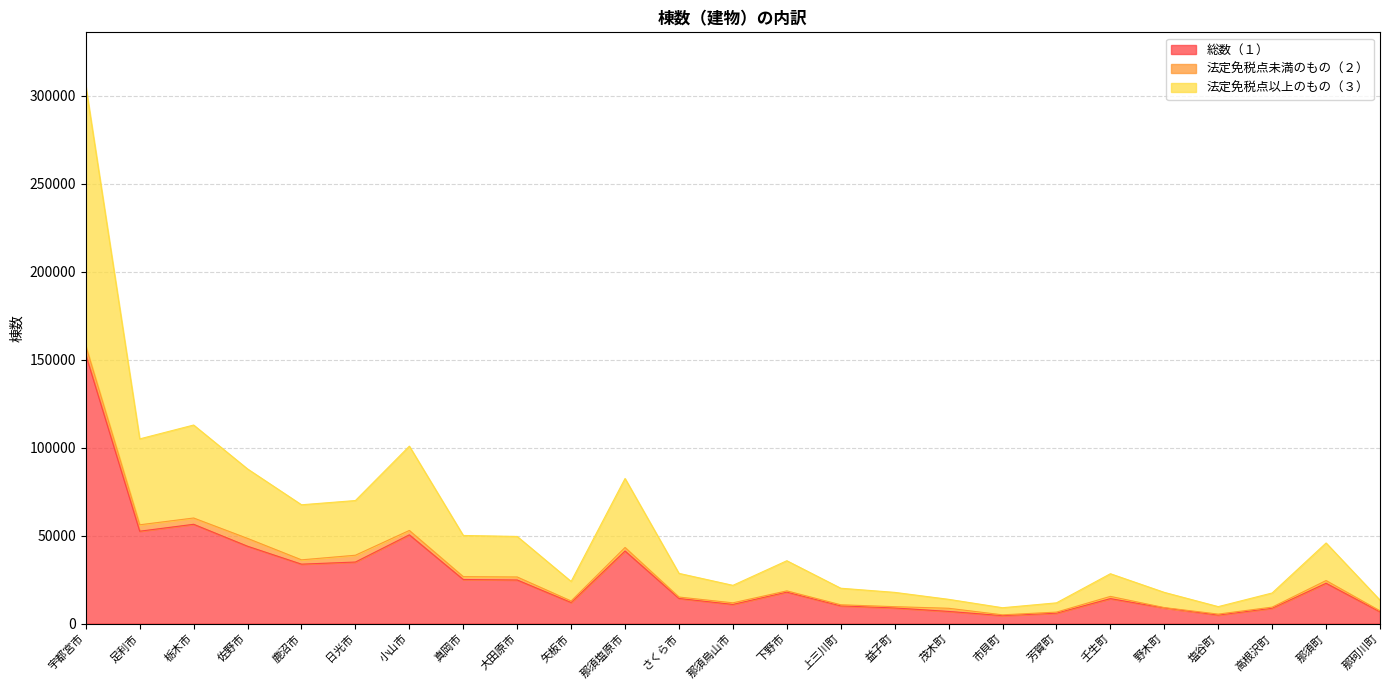

What is the value of the 法定免税点以上のもの（３） point at the 1st from the left?

305454